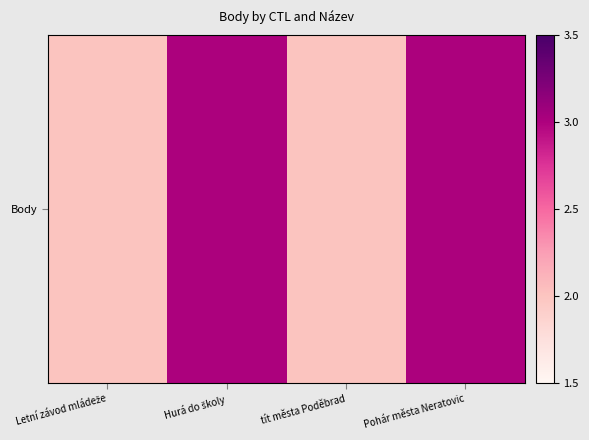

Count the values in the range 2 to 3.

4